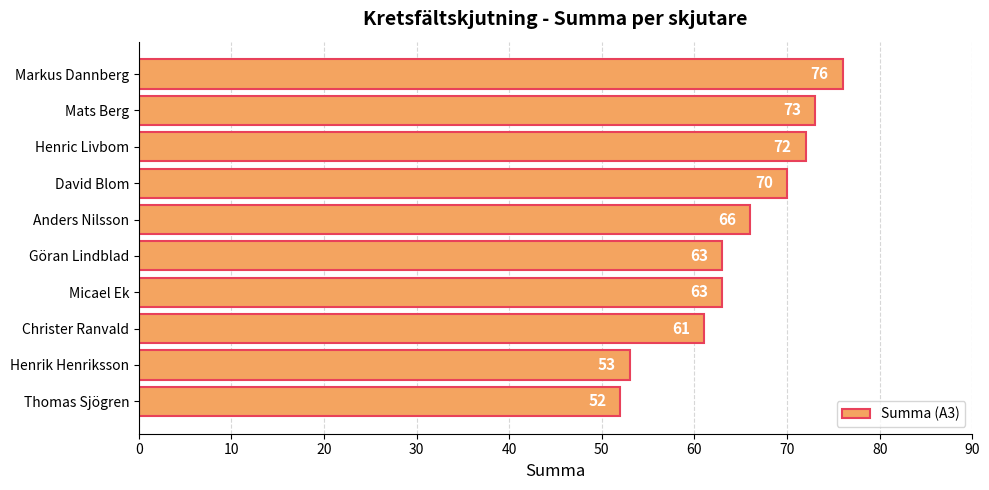

How many bars are there in total?

10